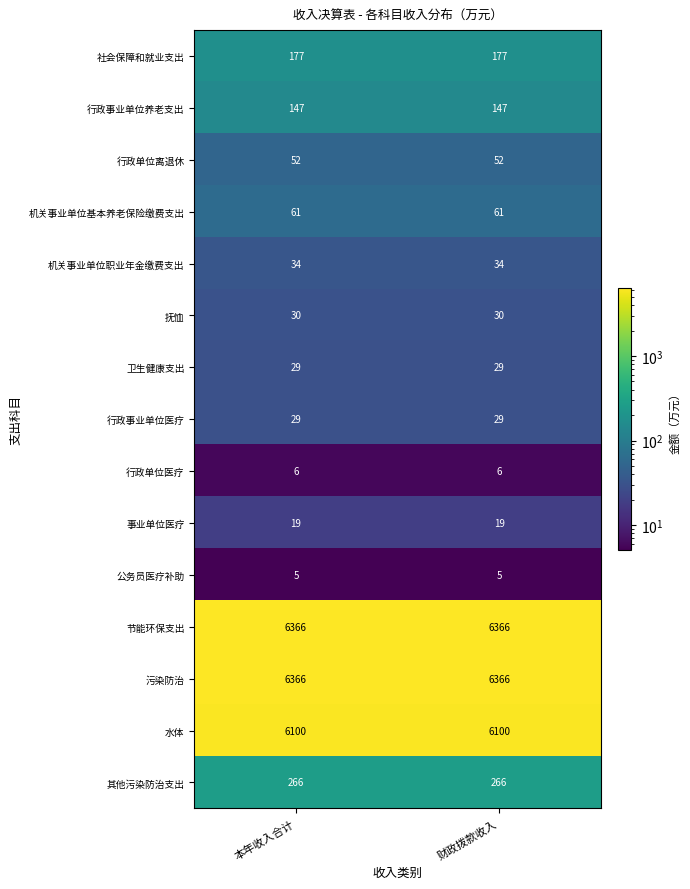

What is the spread (max minus min) of values at 财政拨款收入?

6361